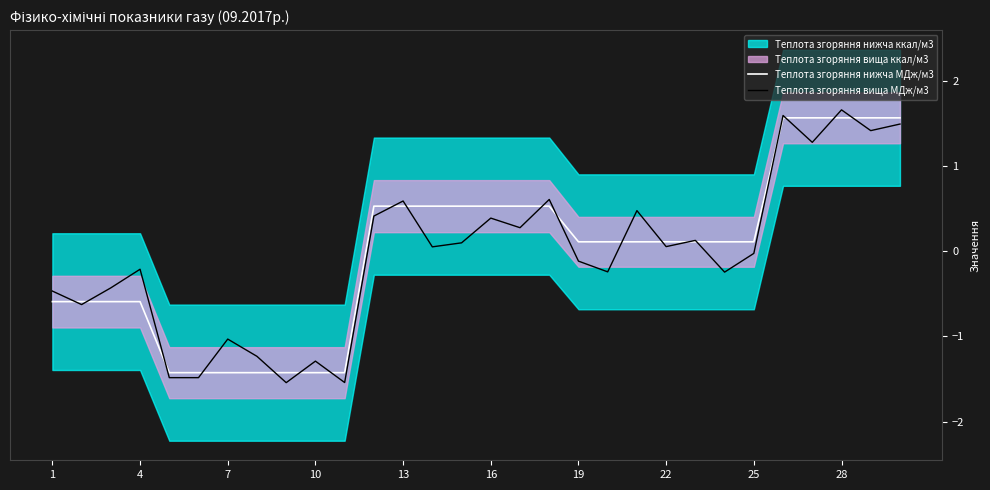

What is the difference between the maximum and second lowest values in the Теплота згоряння вища МДж/м3 series?

3.2